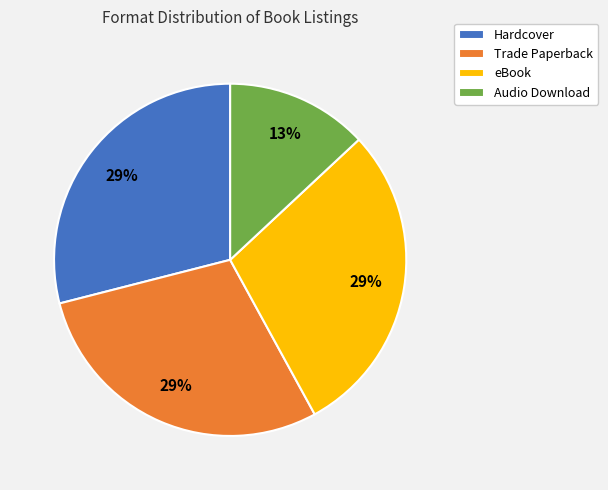

Combined, do Audio Download and Trade Paperback account for over 50%?

No